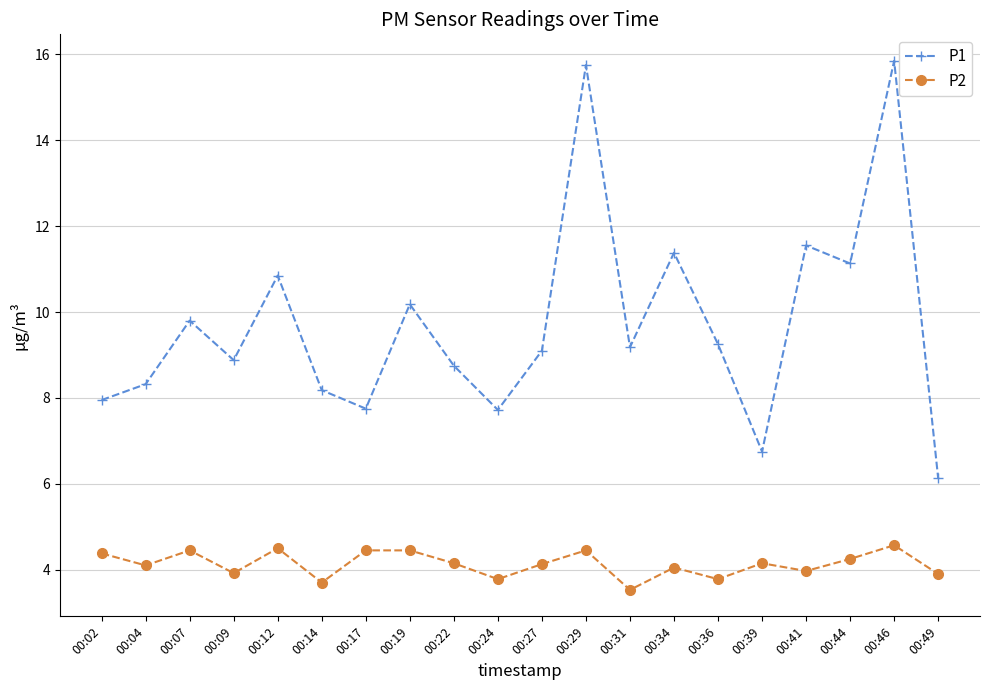

Which category has the lowest value across all series?

00:31